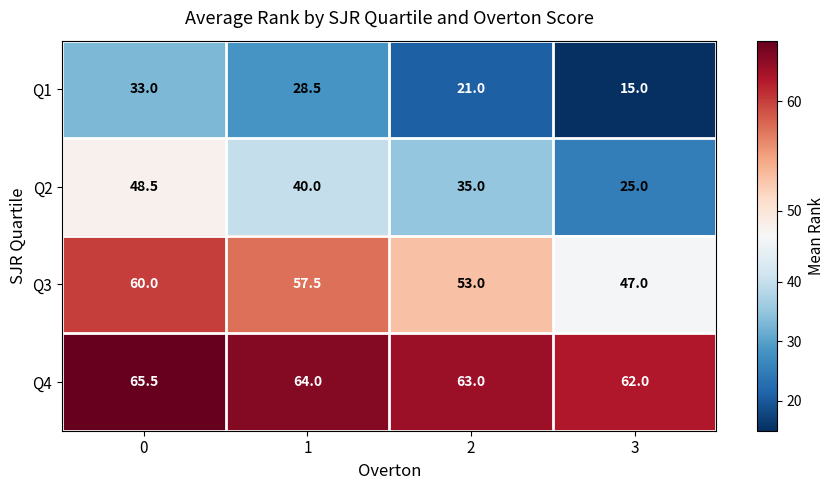

What value does the Q2 series have at 2?

35.0